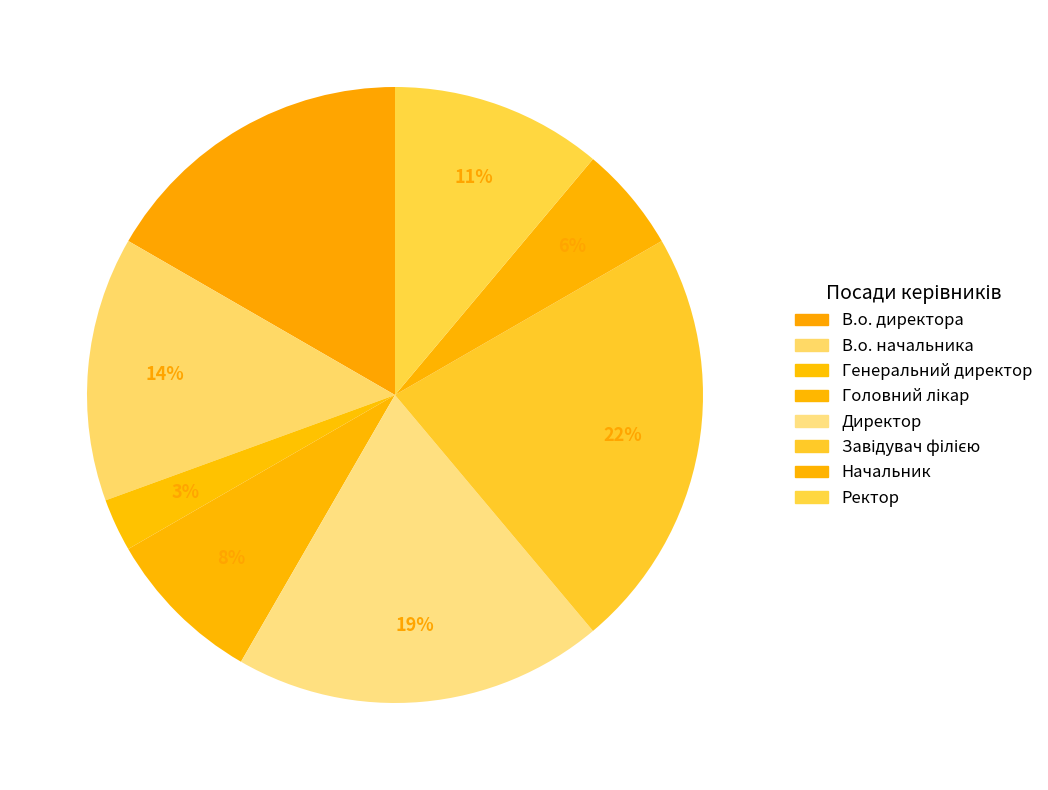

To the nearest percent, what is the average slice percentage?

12%